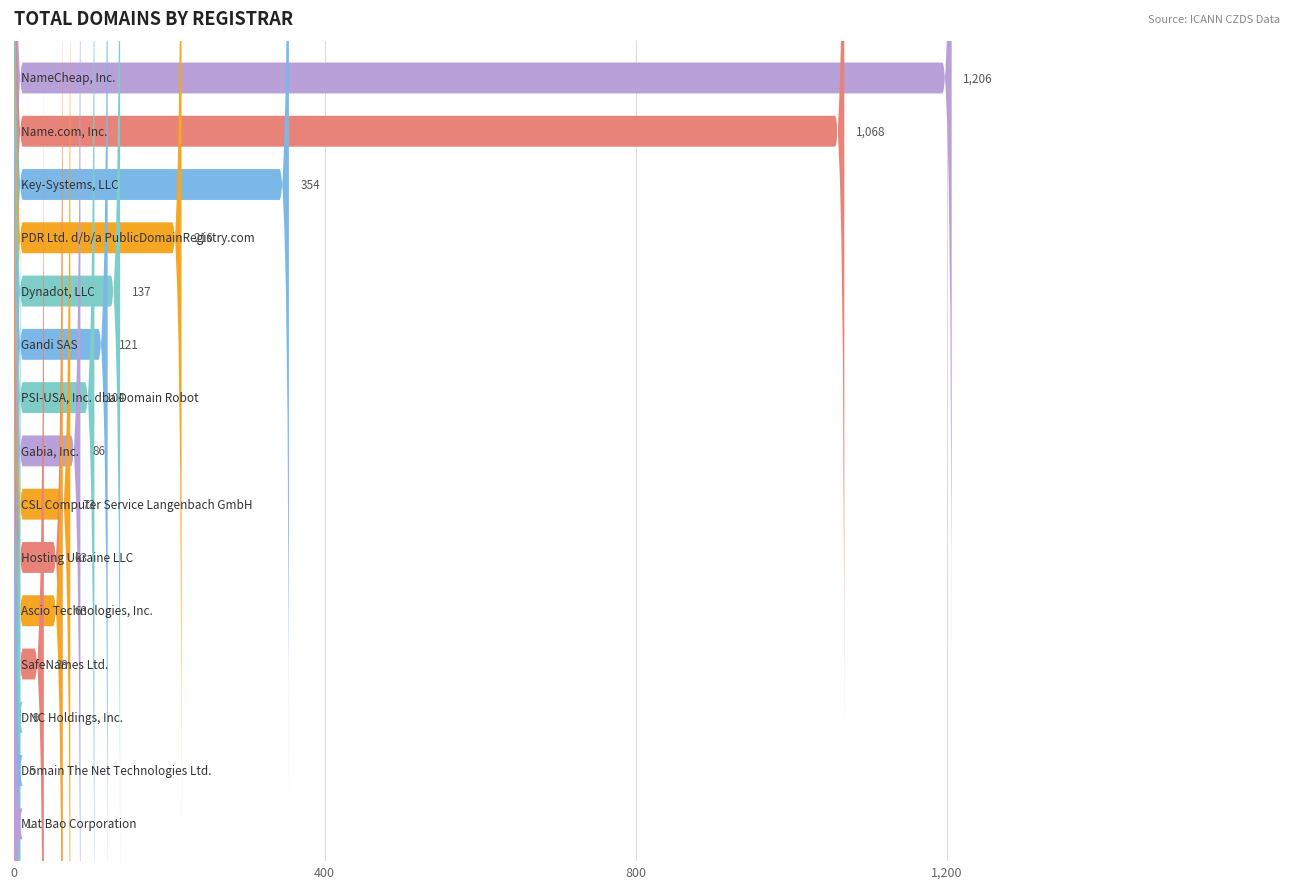

What is the label of the 11th bar from the left?

Ascio Technologies, Inc.